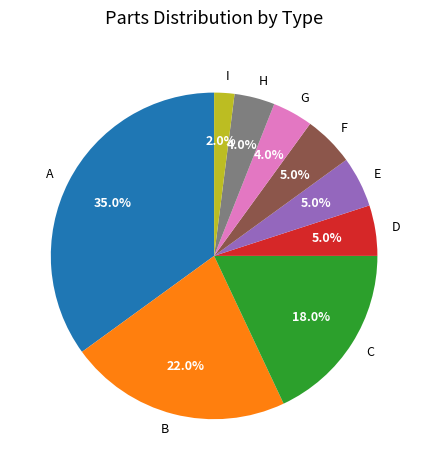

To the nearest percent, what percentage of the pie is H?

4%